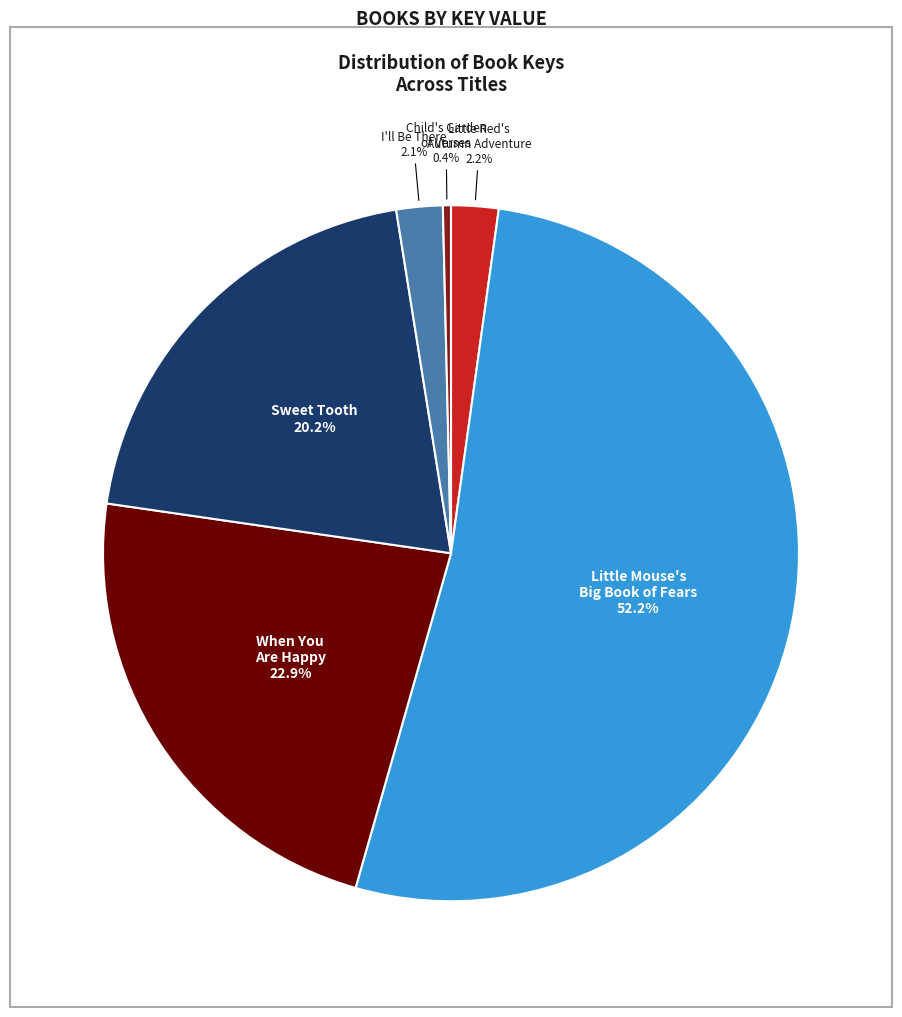

Which slice is the largest?

Little Mouse's Big Book of Fears